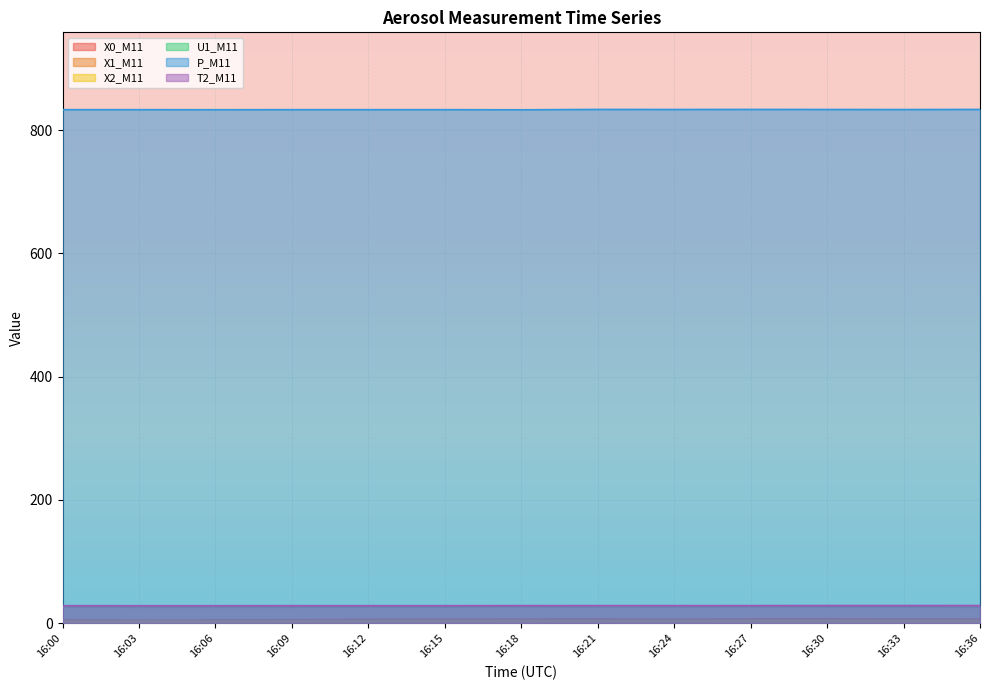

Which series changed the most between 16:12 and 16:21?

X0_M11